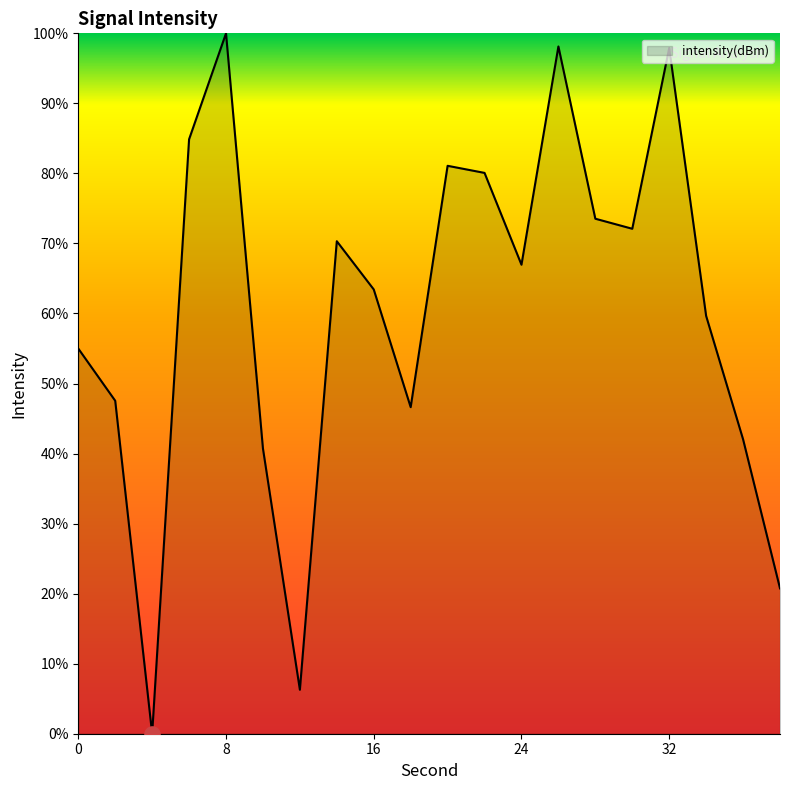

What is the greatest value displayed?

100.0